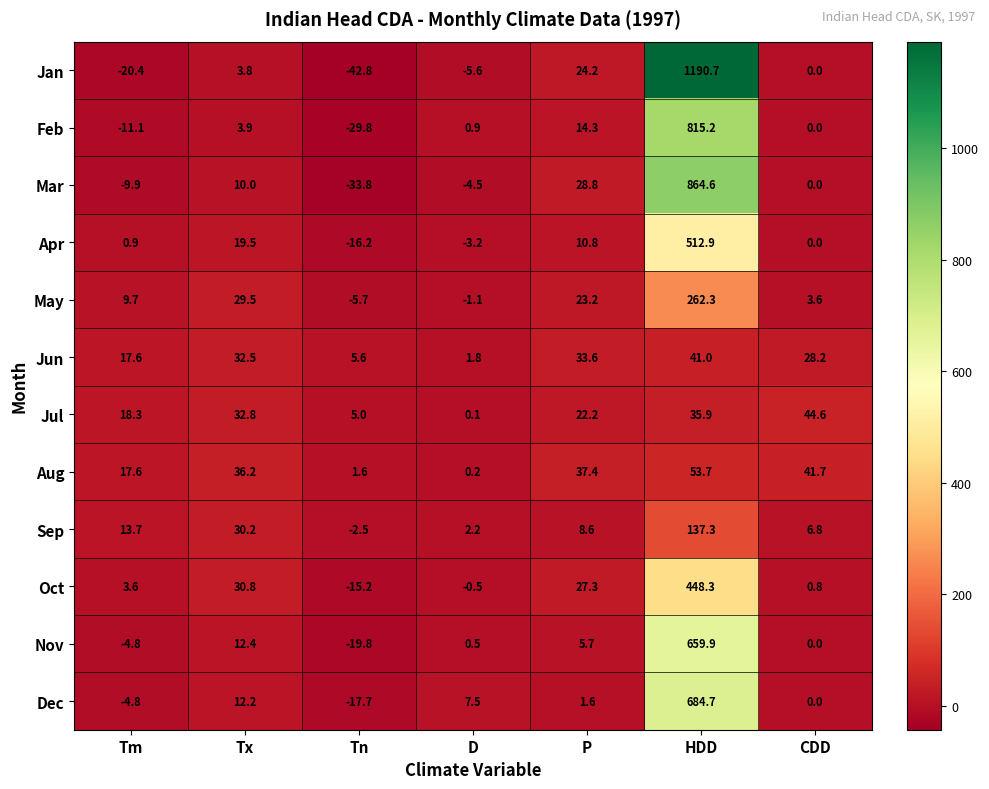

Rank the series by their maximum value, from highest to lowest.

Jan, Mar, Feb, Dec, Nov, Apr, Oct, May, Sep, Aug, Jul, Jun